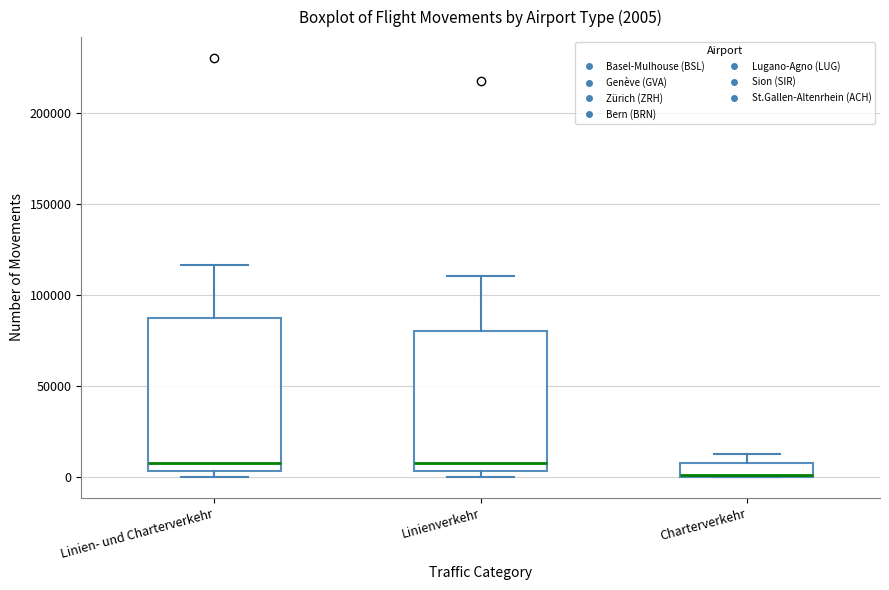

Comparing the boxes themselves (not the whiskers), which one is the tallest?

Linien- und Charterverkehr